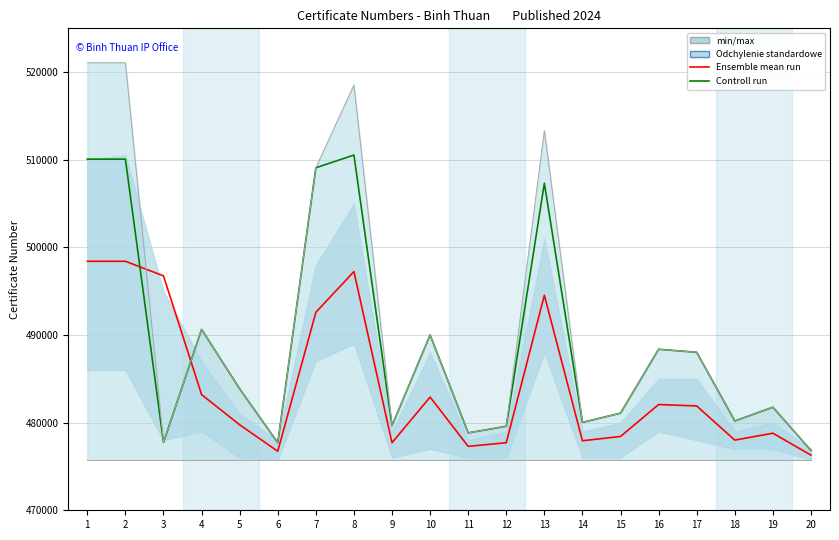

How many lines are shown in the chart?

2